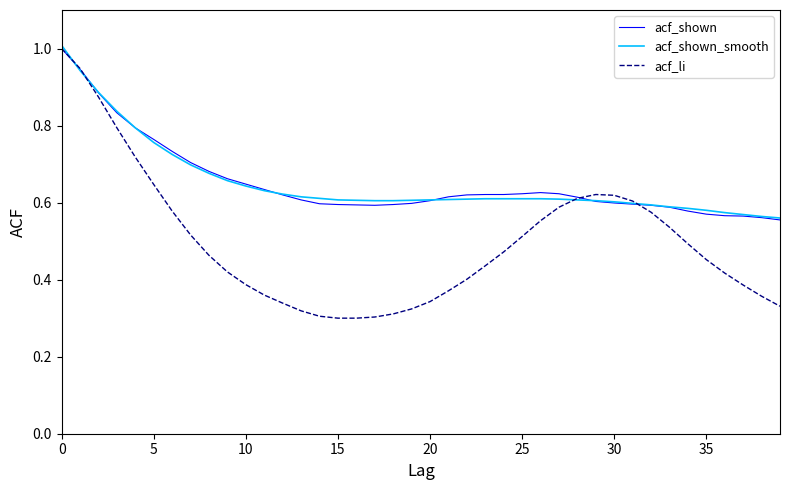

Which series has the widest spread of values?

acf_li